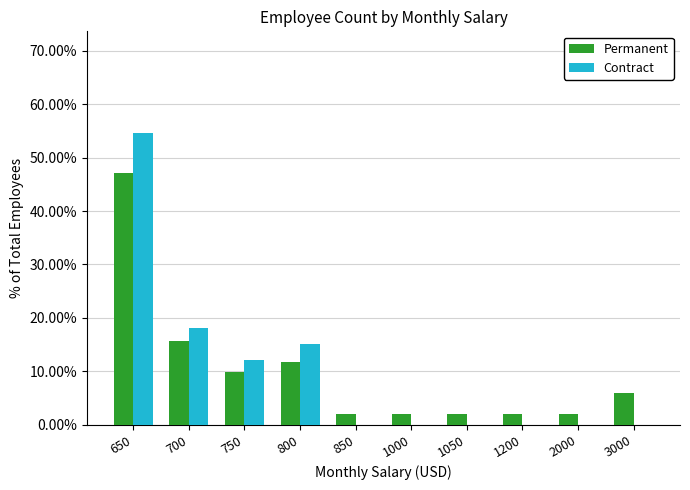

Reading left to right, list all the values displayed in this chart.

Permanent: 650=0.5	700=0.2	750=0.1	800=0.1	850=0.0	1000=0.0	1050=0.0	1200=0.0	2000=0.0	3000=0.1
Contract: 650=0.5	700=0.2	750=0.1	800=0.2	850=0.0	1000=0.0	1050=0.0	1200=0.0	2000=0.0	3000=0.0